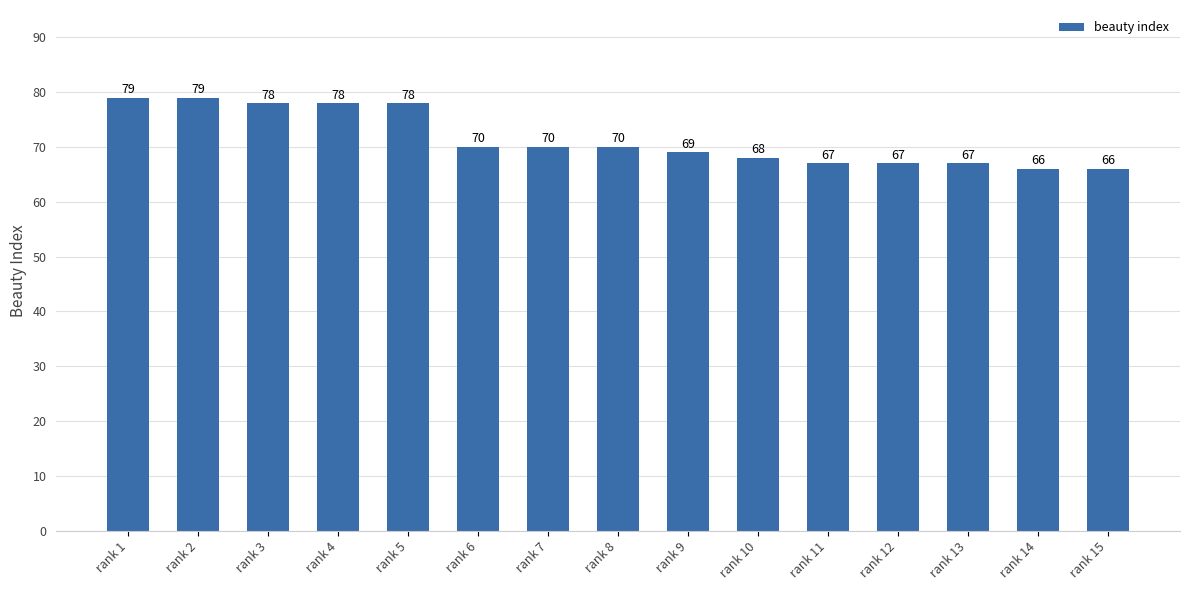

Does the chart contain any negative values?

No